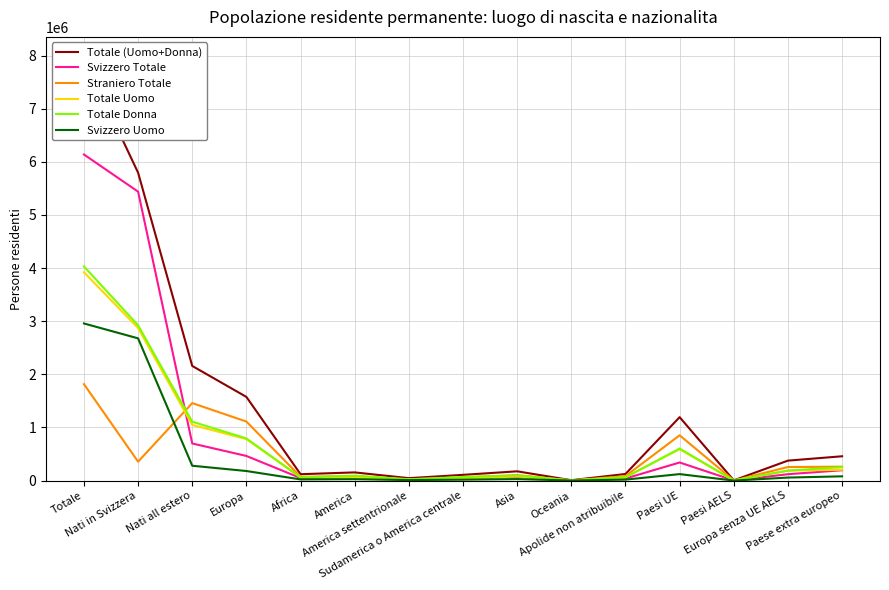

What is the spread (max minus min) of values at Europa senza UE AELS?

318956